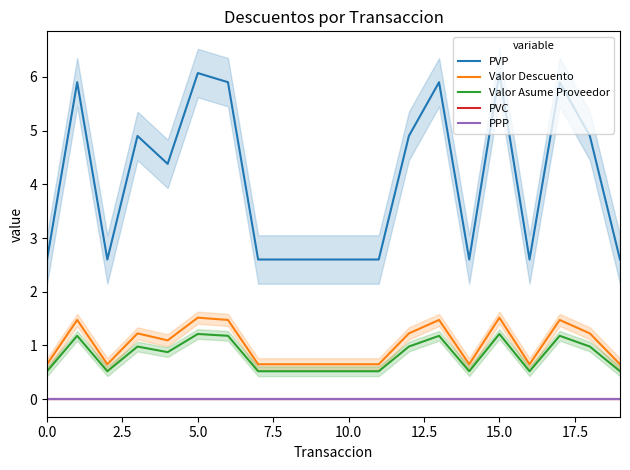

True or false: PVC and Valor Asume Proveedor cross at least once.

False